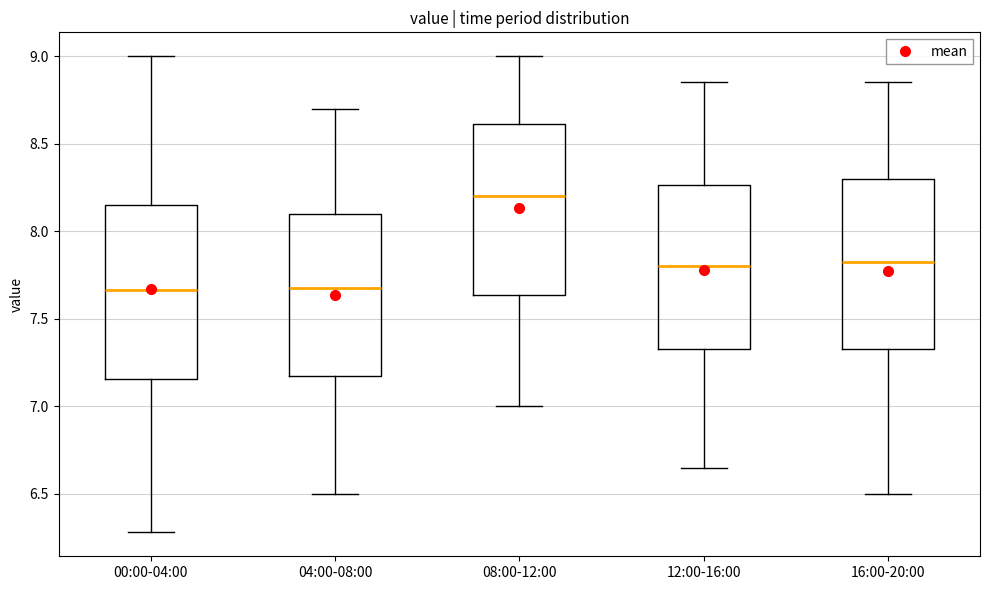

Reading left to right, transcribe this box plot: for each box, give where its median line is, the range the box spans, and where its two whiskers end, as read against the y-axis. The values are not printed on the chart, so give them approximately, as read against the axis.

00:00-04:00: median 7.65, box 7.15 to 8.15, whiskers 6.30 to 9.00
04:00-08:00: median 7.70, box 7.20 to 8.10, whiskers 6.50 to 8.70
08:00-12:00: median 8.20, box 7.65 to 8.60, whiskers 7.00 to 9.00
12:00-16:00: median 7.80, box 7.35 to 8.25, whiskers 6.65 to 8.85
16:00-20:00: median 7.85, box 7.35 to 8.30, whiskers 6.50 to 8.85